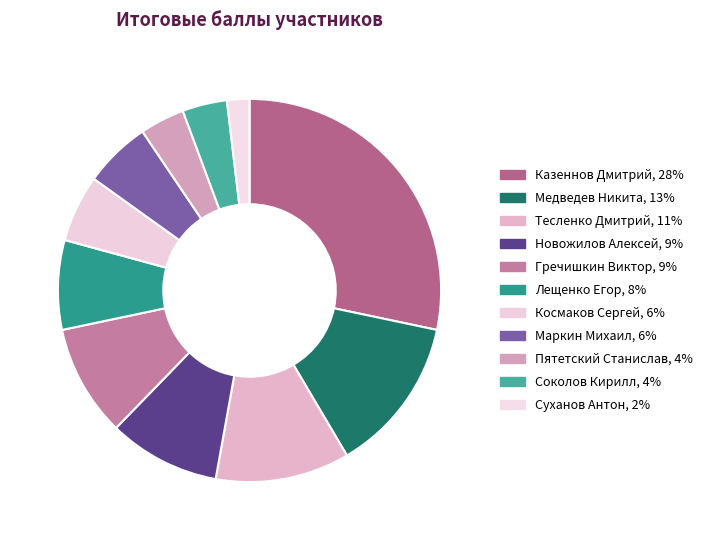

How many slices are in this pie chart?

11